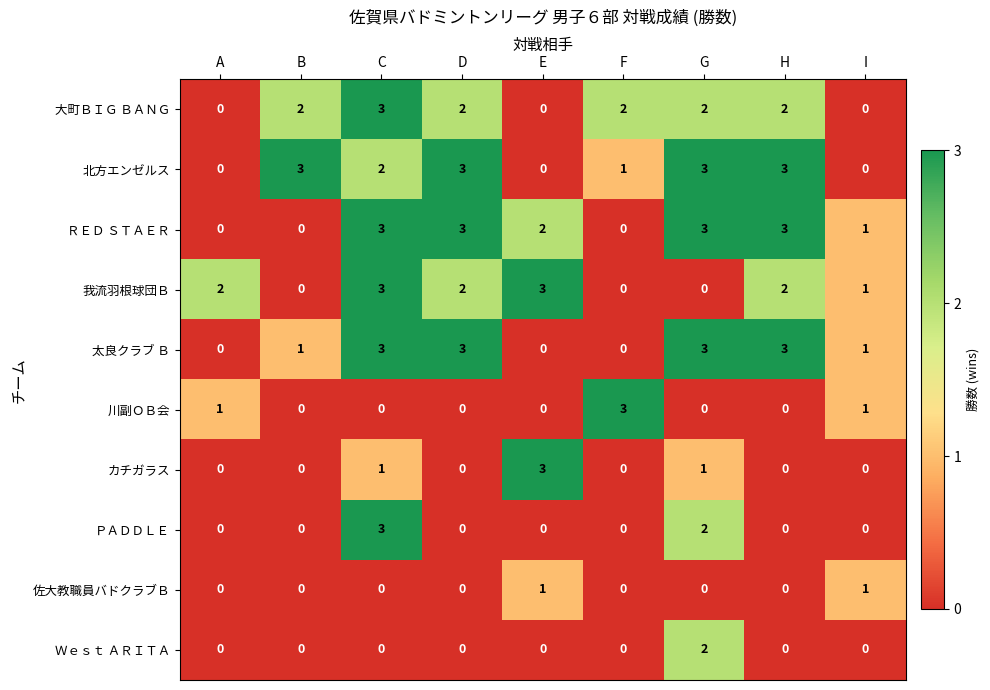

Where is 我流羽根球団Ｂ nearest to the value 1?

I